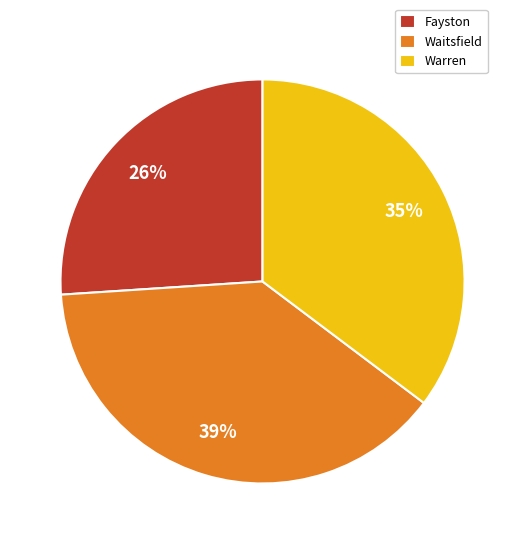

How many segments does this pie chart have?

3